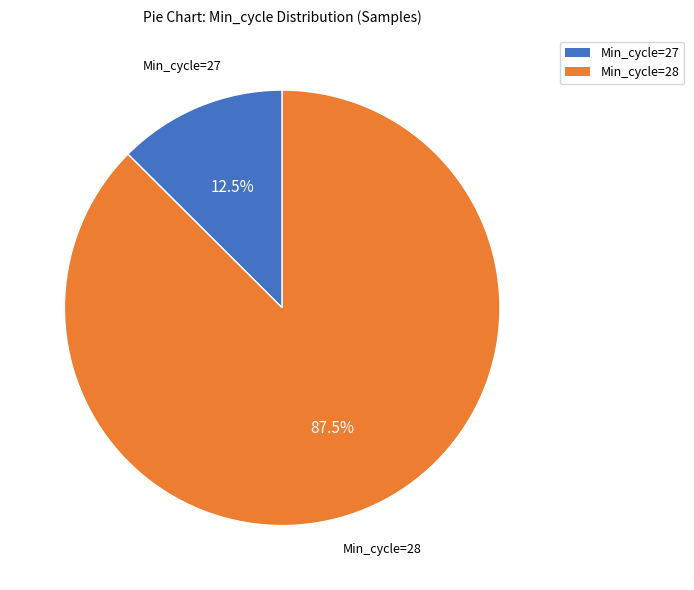

Does any single category account for the majority?

Yes